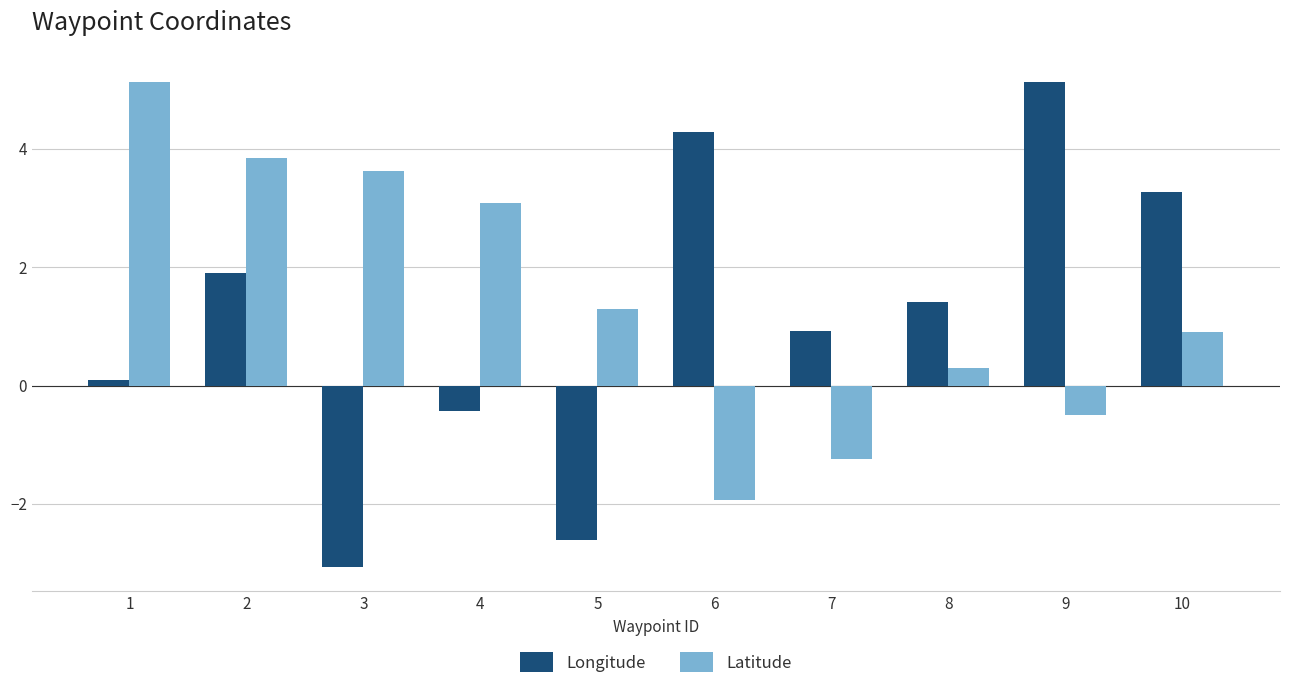

What is the maximum value for Latitude?

5.1